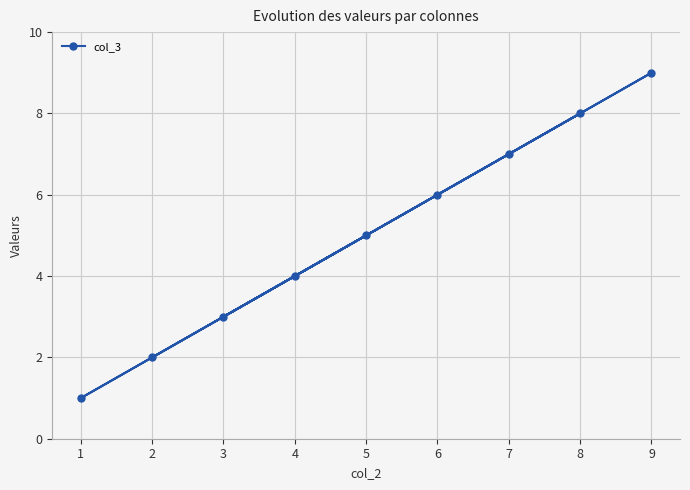

Reading left to right, what are all the values shown in this chart?

1=1	2=2	3=3	4=4	5=5	6=6	7=7	8=8	9=9